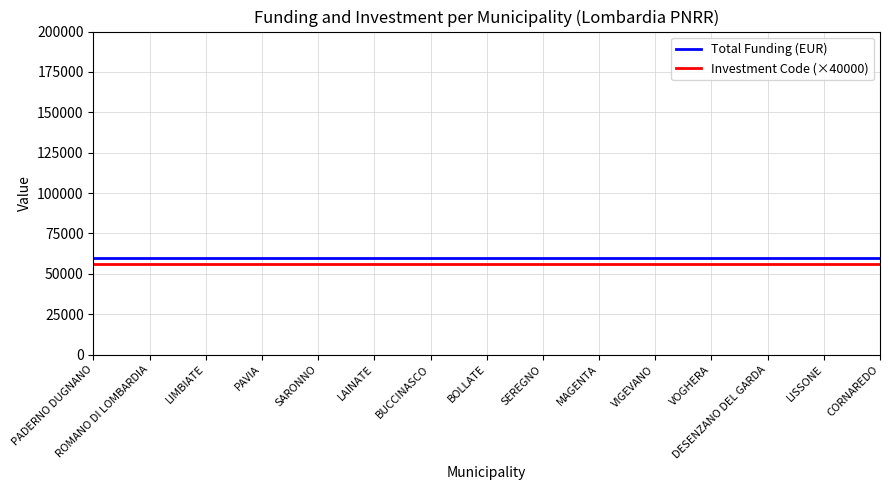

True or false: Total Funding (EUR) and Investment Code (×40000) cross at least once.

False